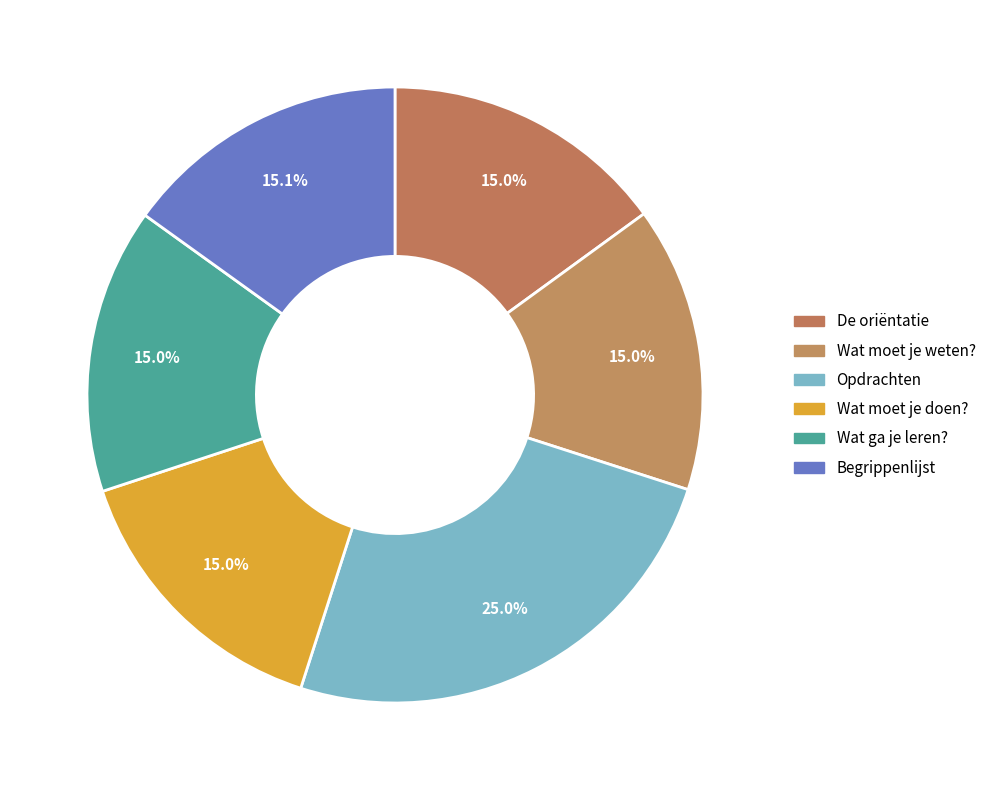

Is there any slice that represents more than half of the pie?

No